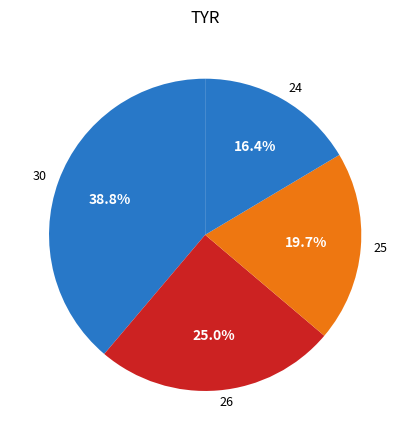

Rank the categories by value from lowest to highest.

24, 25, 26, 30